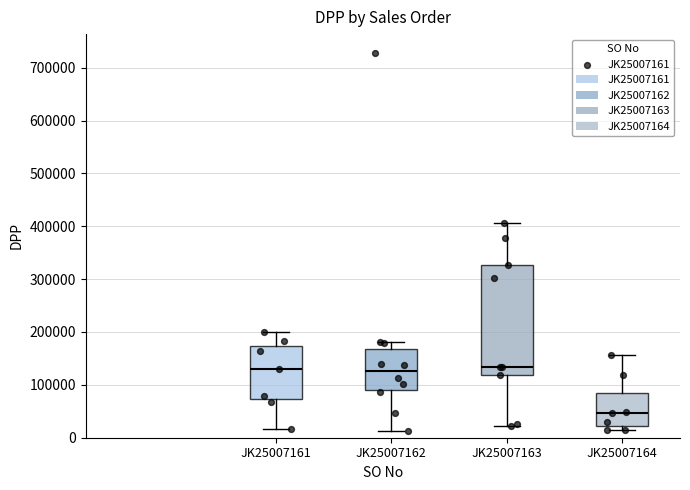

Reading left to right, read every box against the y-axis: the position of its median line, the range the box covers, and the ends of its whiskers. The values are not printed on the chart, so give them approximately, as read against the axis.

JK25007161: median 130000, box 70000 to 170000, whiskers 20000 to 200000
JK25007162: median 130000, box 90000 to 170000, whiskers 10000 to 180000
JK25007163: median 130000, box 120000 to 330000, whiskers 20000 to 410000
JK25007164: median 50000, box 20000 to 80000, whiskers 10000 to 160000